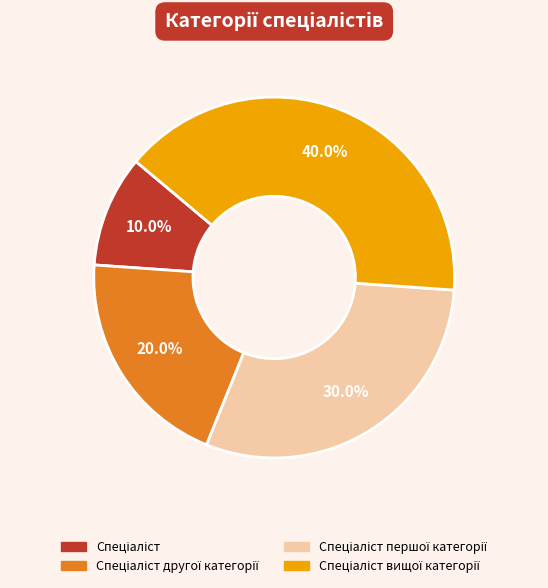

Does any single category account for the majority?

No